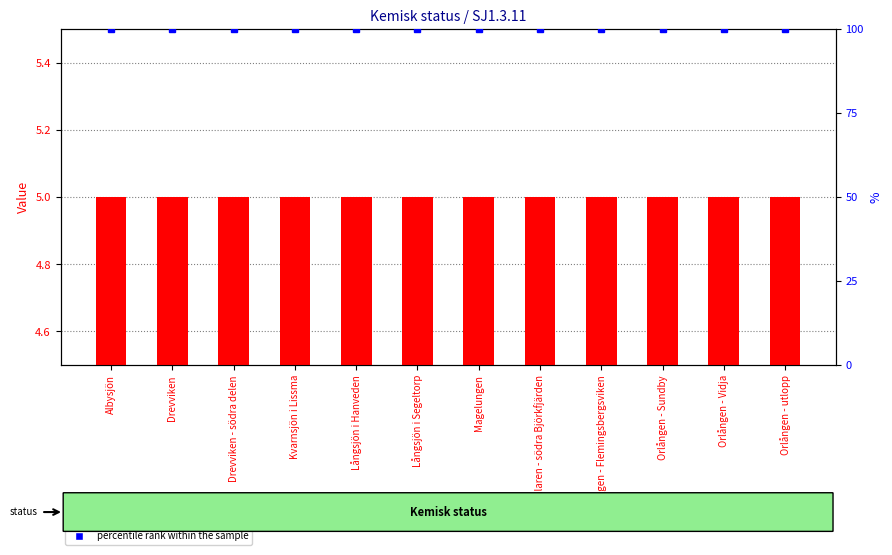

What value does the percentile rank within the sample series have at Orlången - utlopp?

100